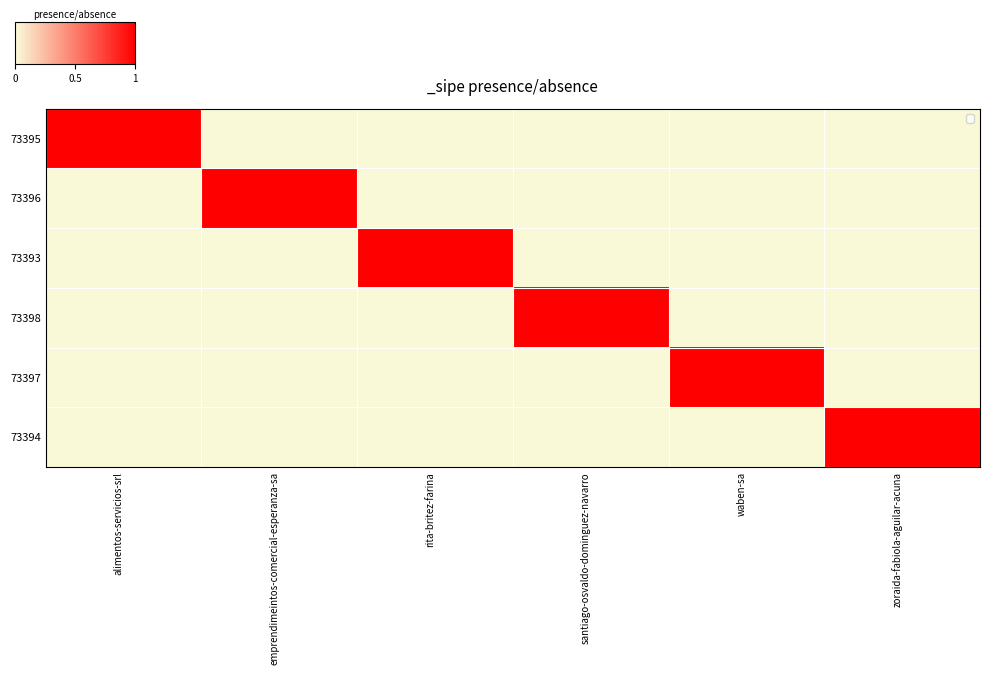

What is the total value across all series at waben-sa?

1